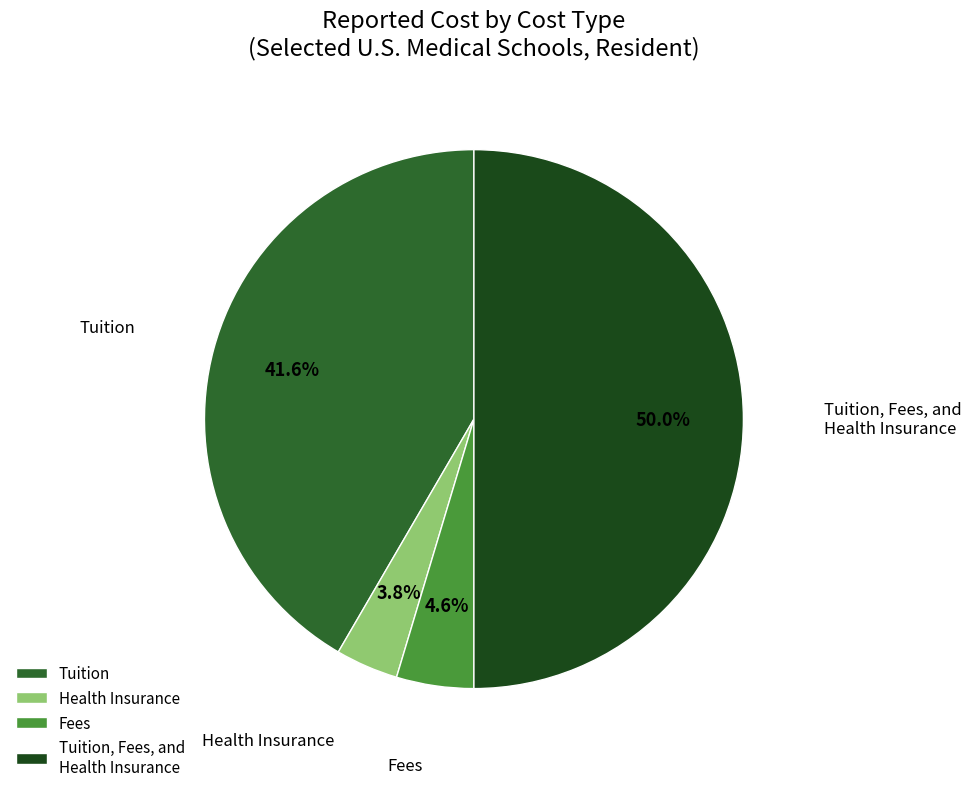

What is the largest slice in the pie chart?

Tuition, Fees, and Health Insurance